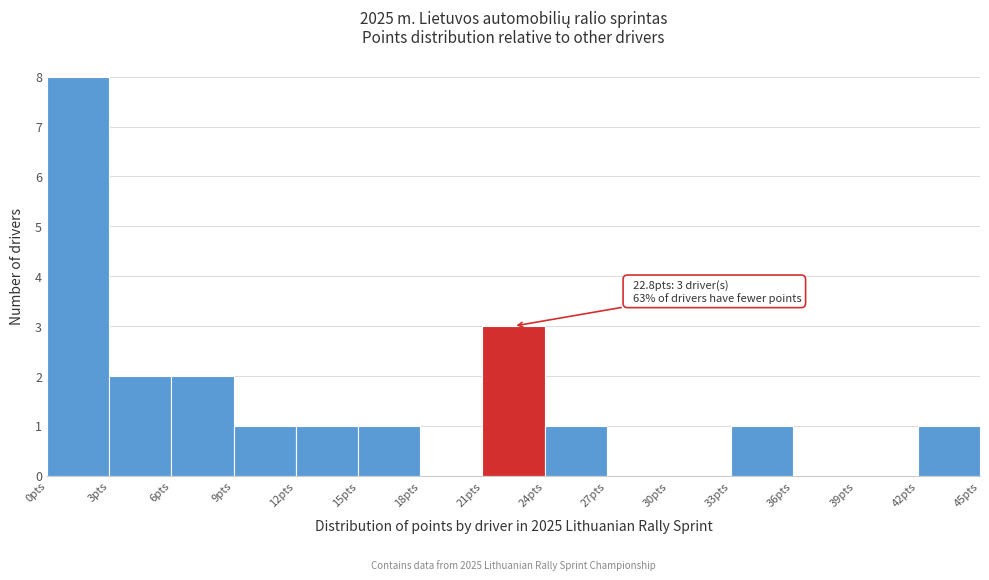

Over which range of the x-axis is the bar tallest?

0 to 3